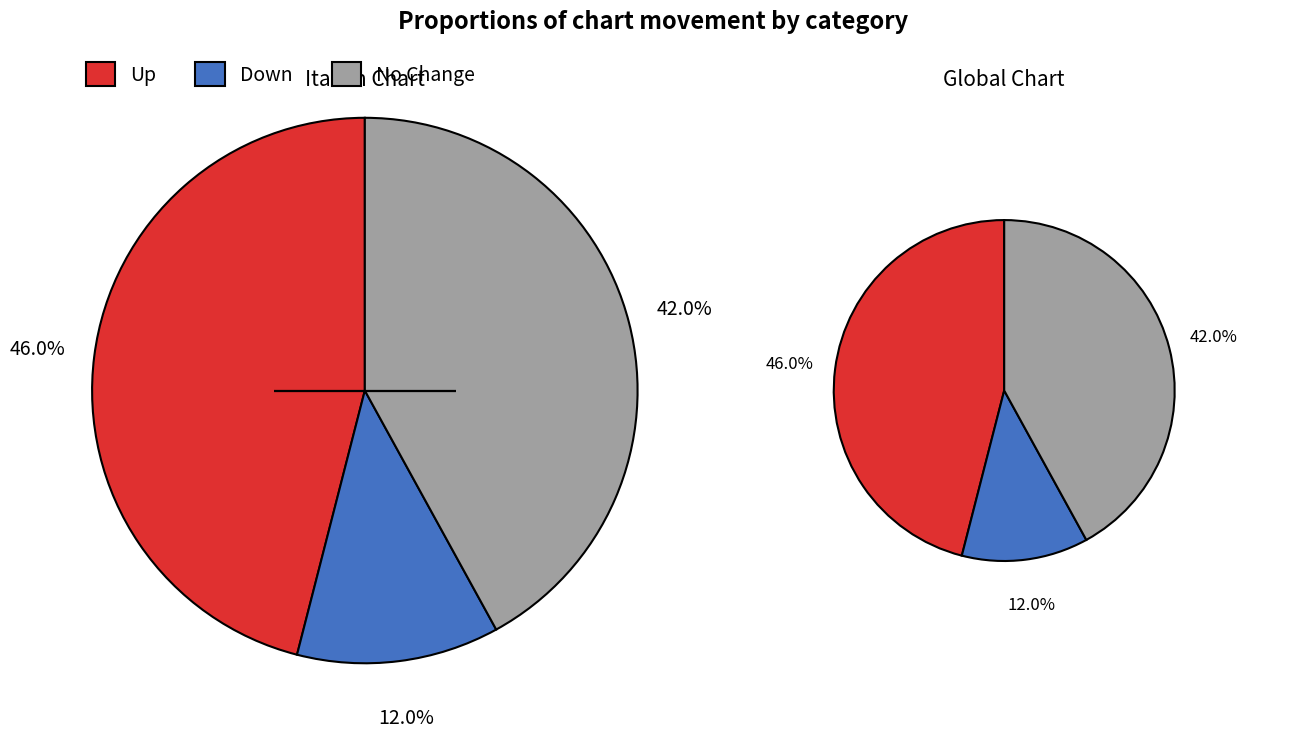

What portion of the pie excludes up?

54.0%